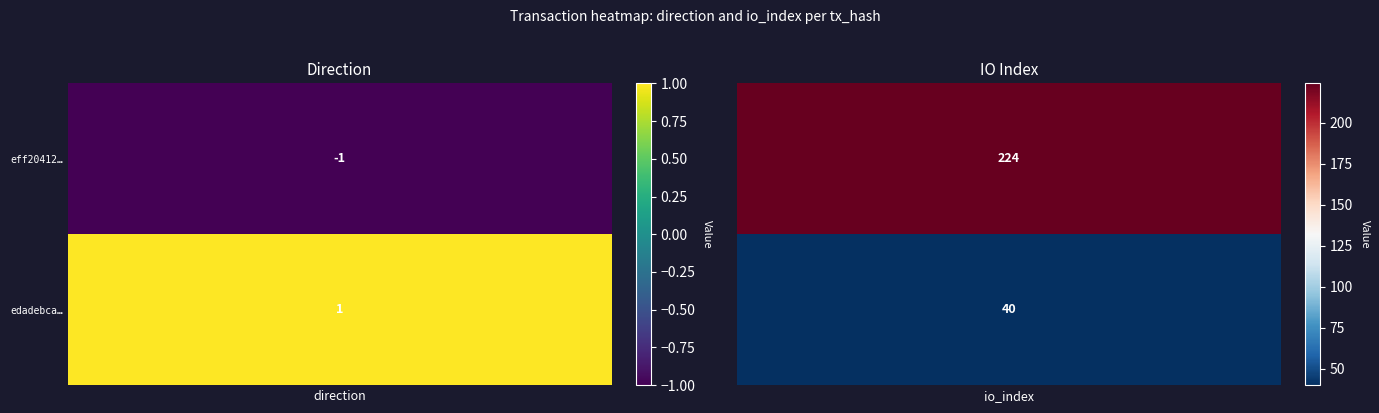

Reading left to right, list all the values displayed in this chart.

eff204127825f0228da8de044287253e47136e5: -1	224
edadebca9cc4c7ce359e4ead3ae6bfec1c1e2d7: 1	40